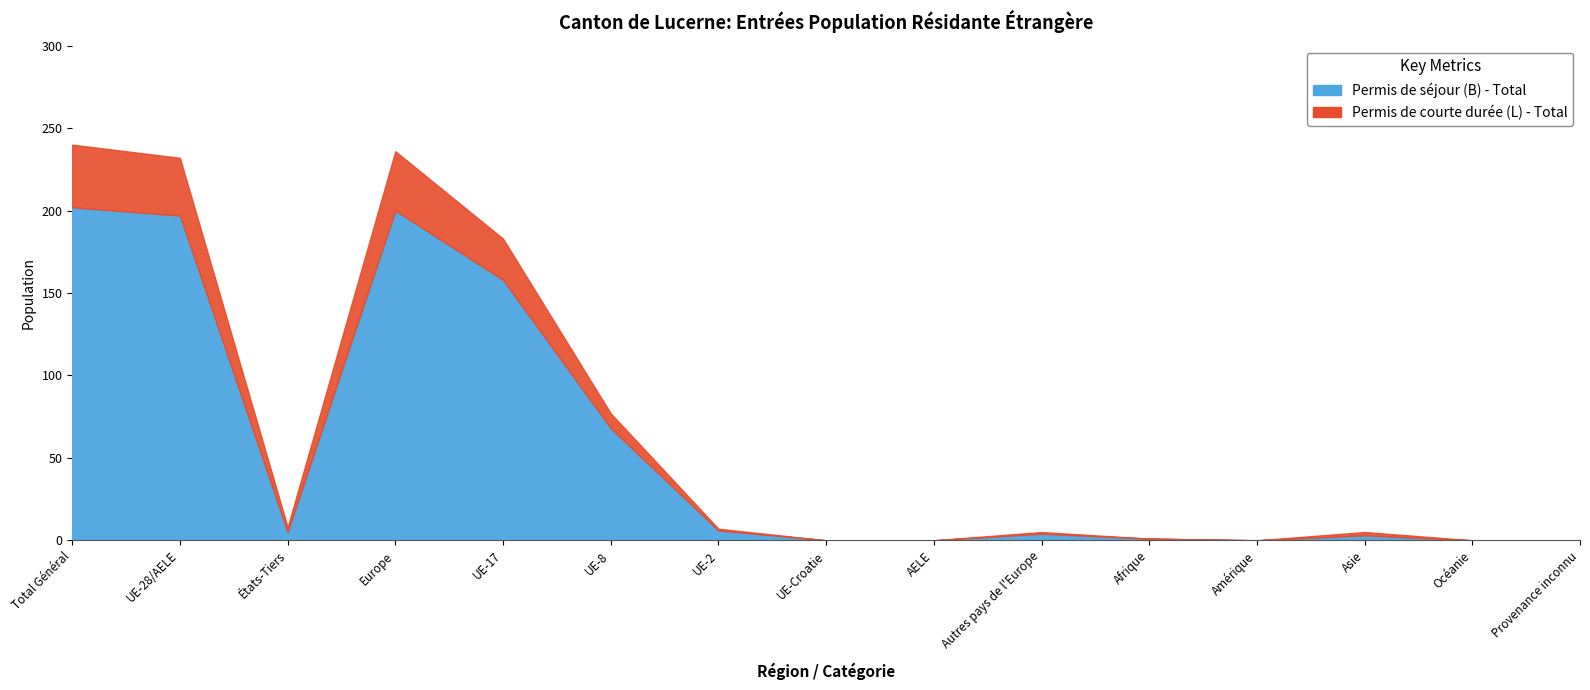

At Provenance inconnu, list the series in order from largest to smallest.

Permis de séjour (B) - Total, Permis de courte durée (L) - Total